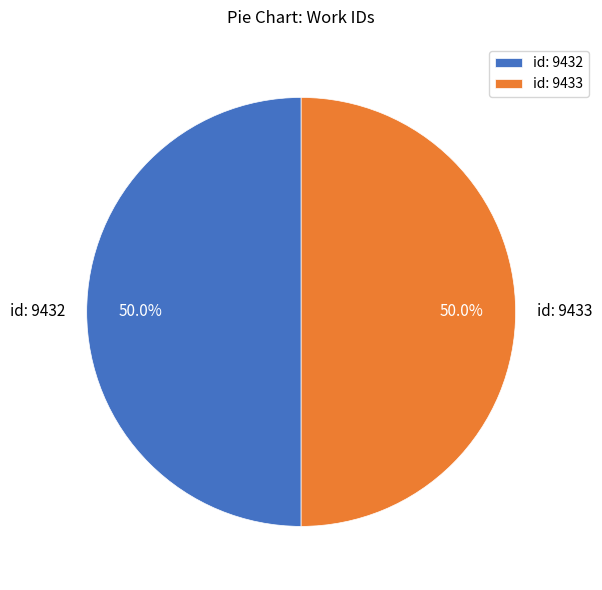

What is the total percentage of id: 9432 and id: 9433?

100.0%